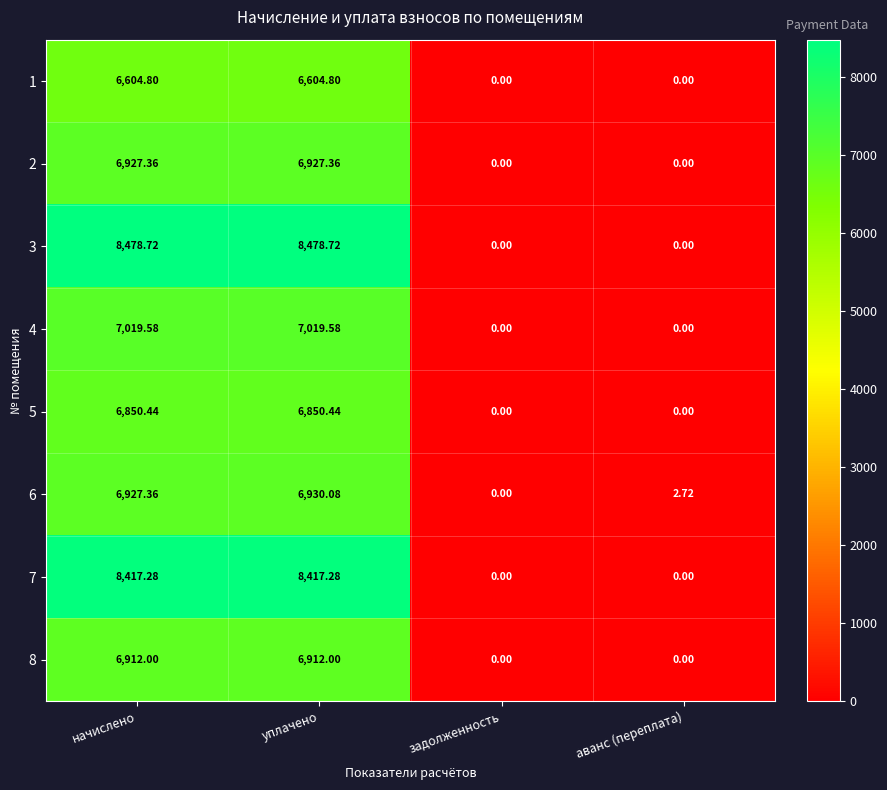

Which series changed the most between начислено and уплачено?

6